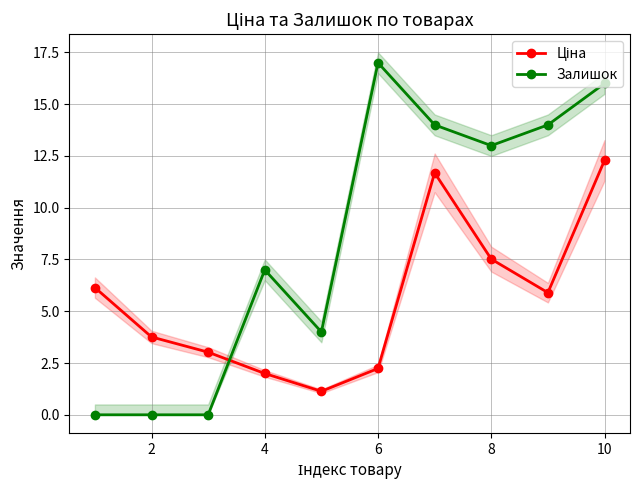

Rank the series by their average value, from highest to lowest.

Залишок, Ціна